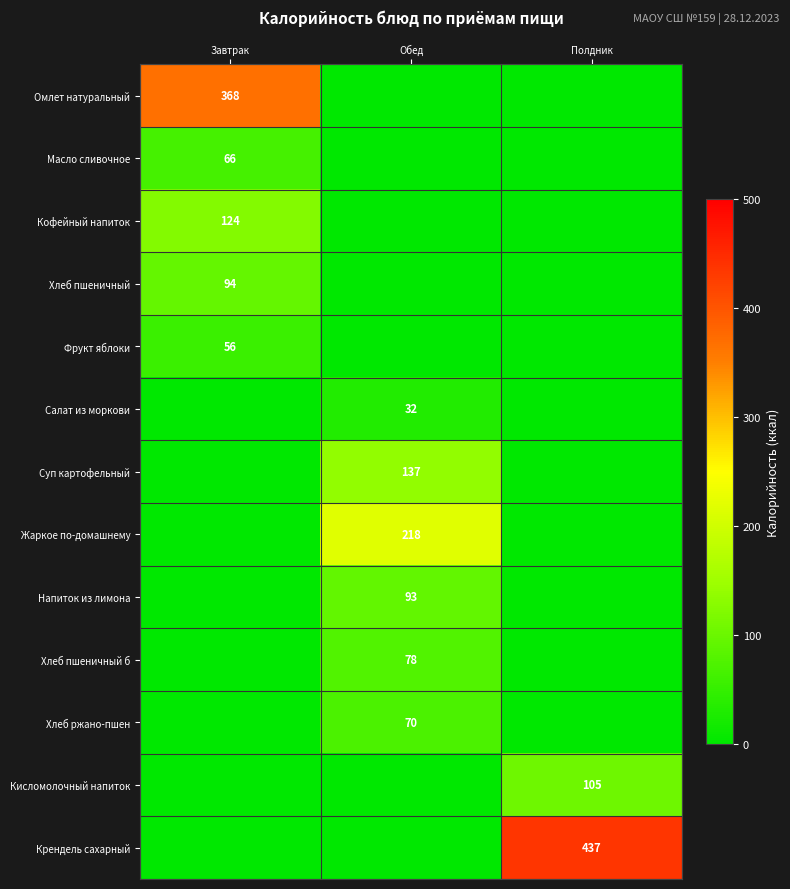

Is the value of Салат из моркови at Обед greater than the value of Суп картофельный at Обед?

No